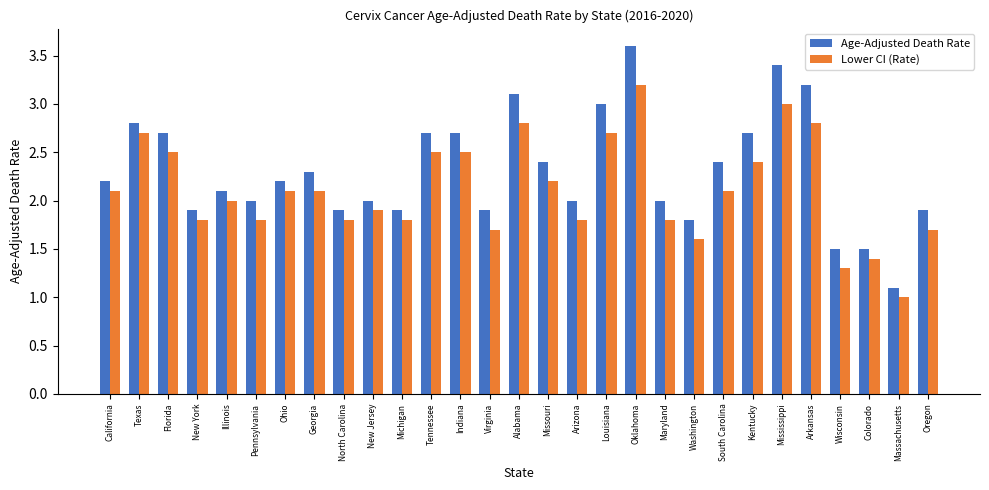

What is the sum of the Age-Adjusted Death Rate values at Oklahoma and Massachusetts?

4.7